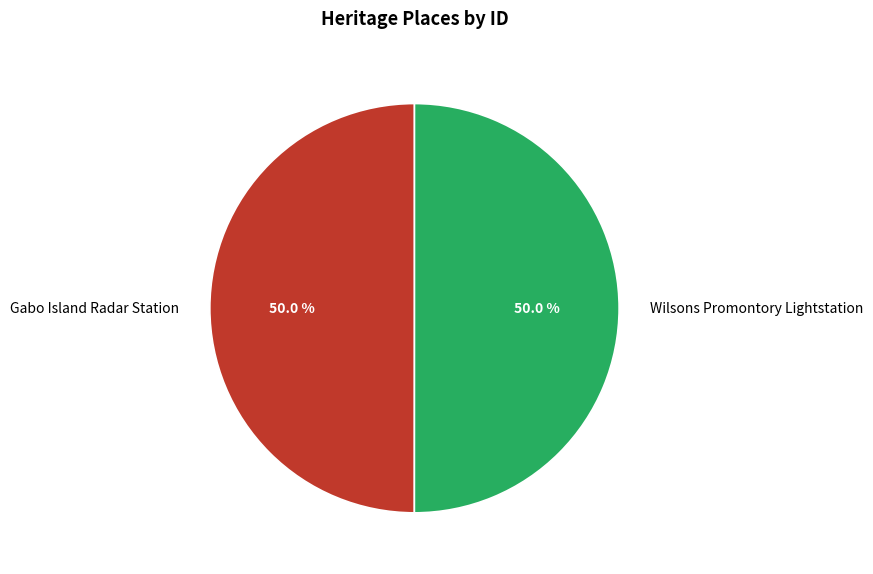

Approximately how many times larger is the value at Gabo Island Radar Station compared to Wilsons Promontory Lightstation?

1.0